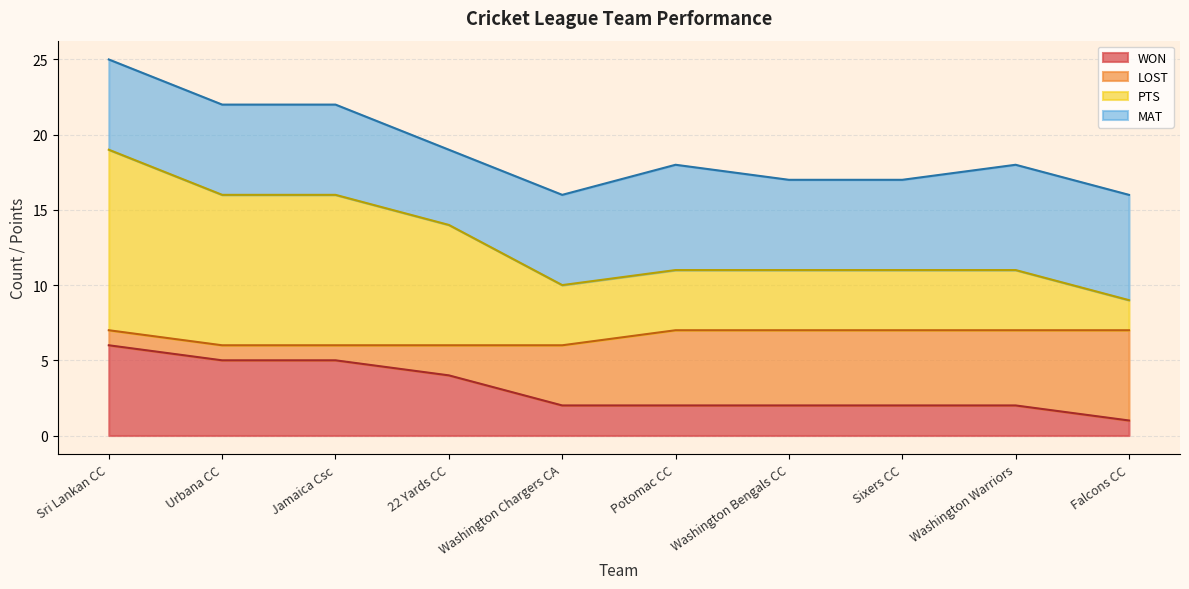

Which series has the widest spread of values?

PTS